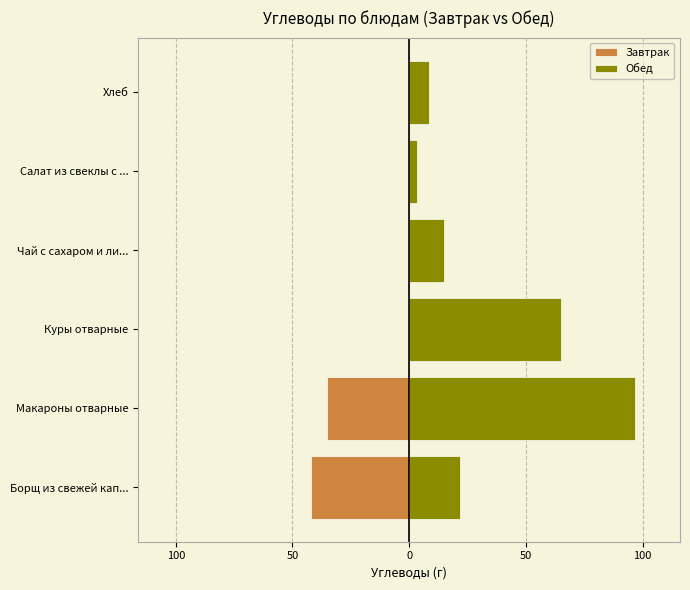

Rank the series by their average value, from highest to lowest.

Обед, Завтрак